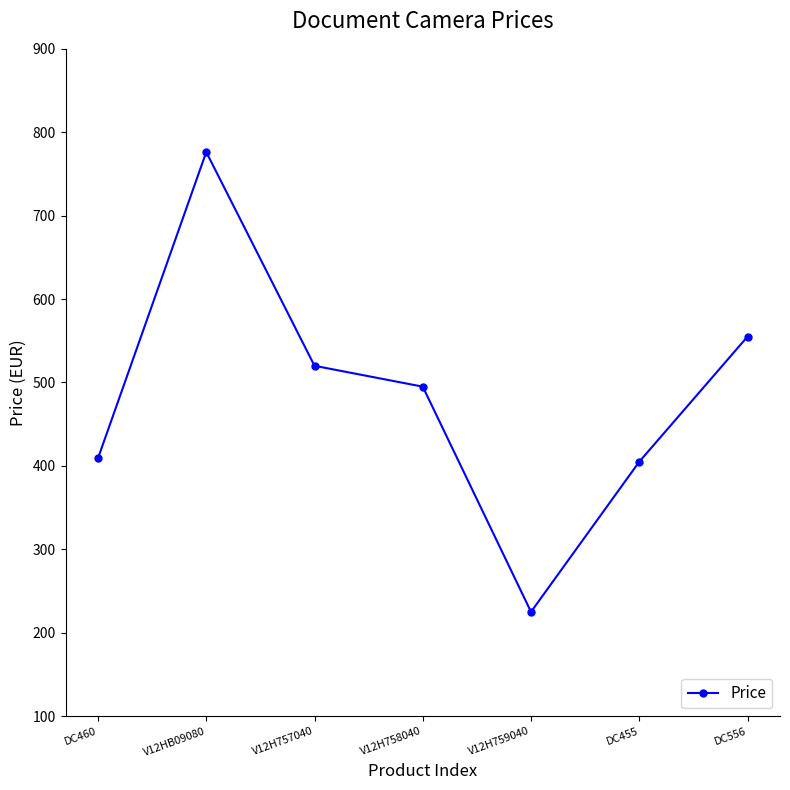

What is the smallest value displayed?

225.0